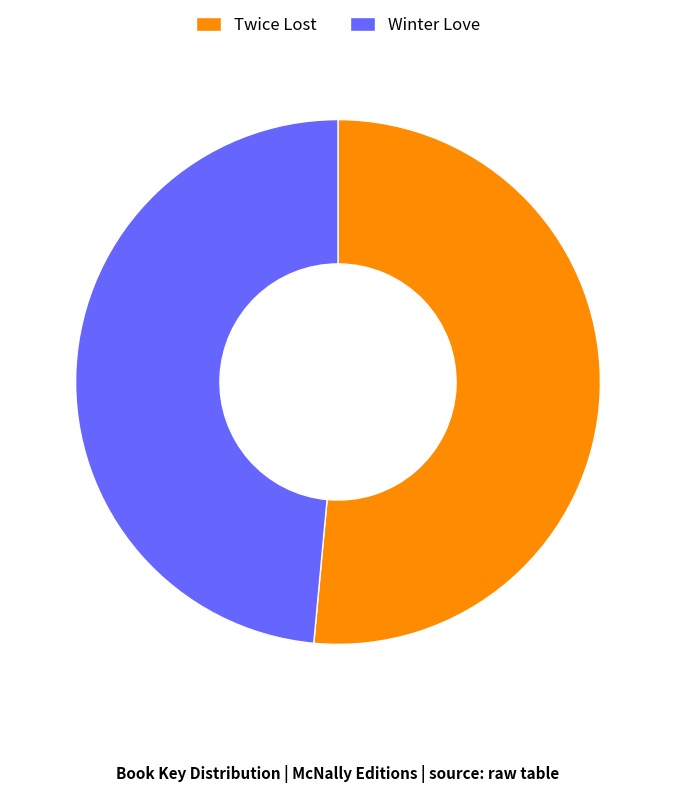

Is the sum of Winter Love and Twice Lost greater than half?

Yes